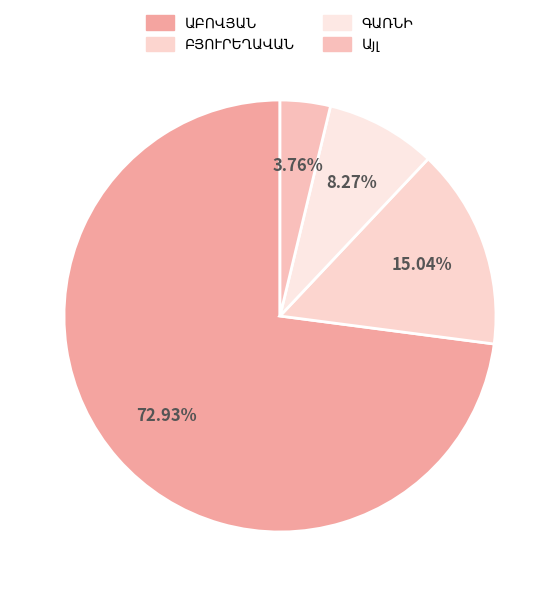

How much of the chart is everything except ԲՅՈՒՐԵՂԱՎԱՆ?

85.0%